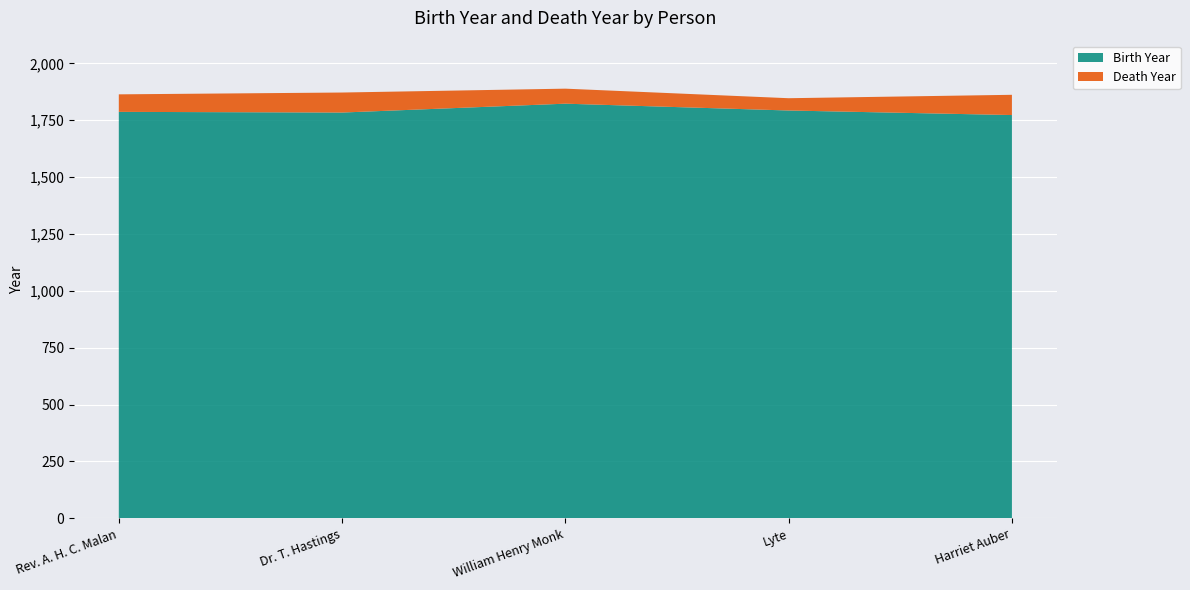

Reading left to right, what are all the values shown in this chart?

Birth Year: Rev. A. H. C. Malan=1787	Dr. T. Hastings=1784	William Henry Monk=1823	Lyte=1793	Harriet Auber=1773
Death Year: Rev. A. H. C. Malan=1864	Dr. T. Hastings=1872	William Henry Monk=1889	Lyte=1847	Harriet Auber=1862